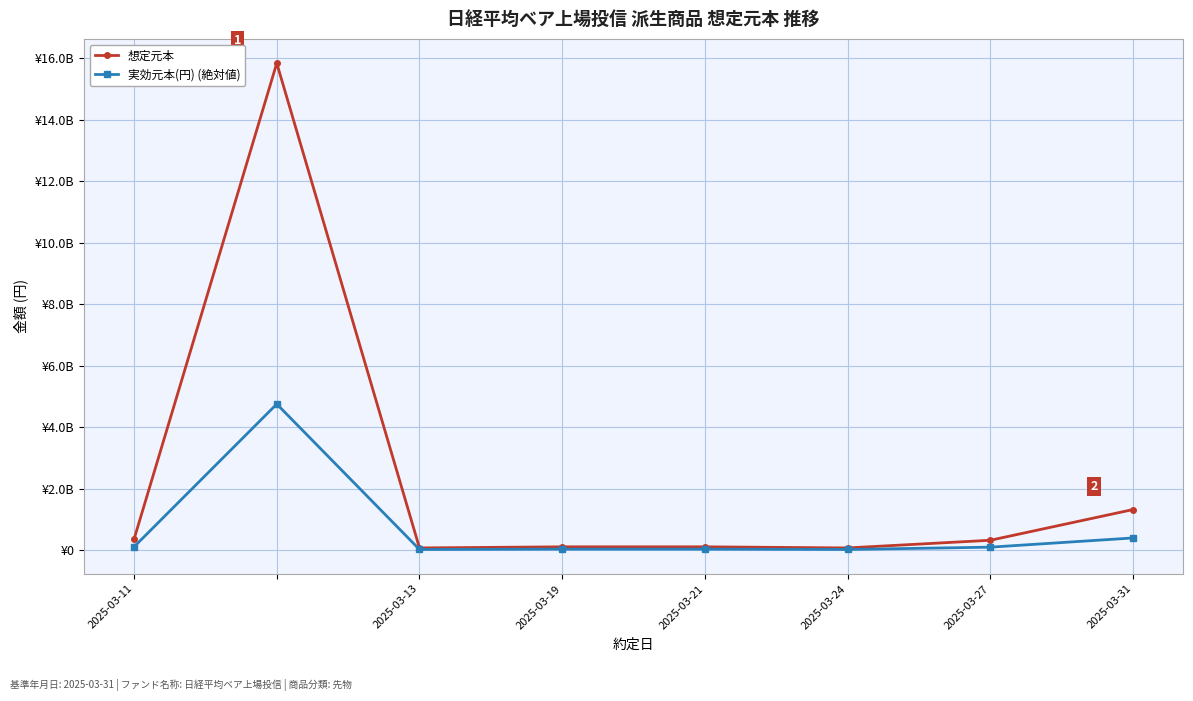

List the series in order of their overall mean, lowest first.

実効元本(円) (絶対値), 想定元本